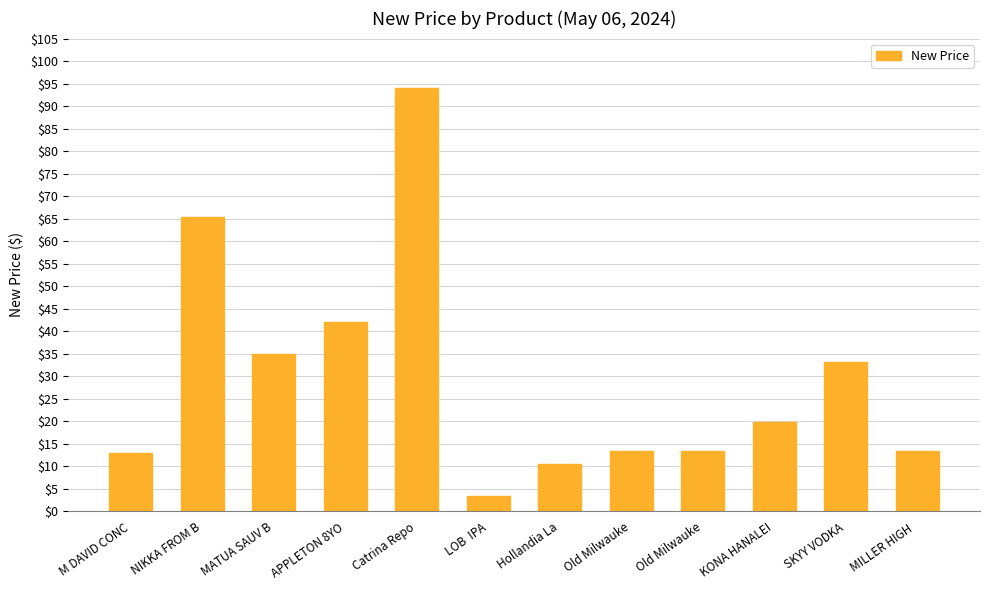

Between M DAVID CONC and MILLER HIGH , which is larger?

MILLER HIGH 